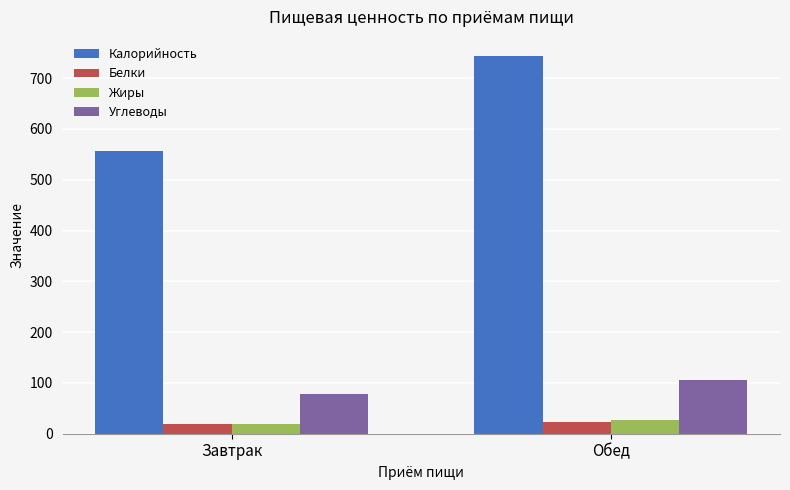

Are the bars grouped side by side (vs. stacked)?

Yes